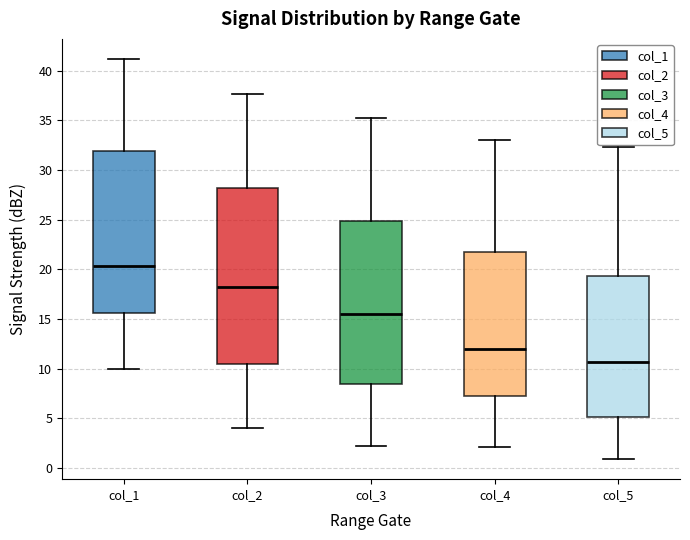

Reading left to right, read every box against the y-axis: the position of its median line, the range the box covers, and the ends of its whiskers. The values are not printed on the chart, so give them approximately, as read against the axis.

col_1: median 20.5, box 15.5 to 32.0, whiskers 10.0 to 41.0
col_2: median 18.0, box 10.5 to 28.5, whiskers 4.0 to 37.5
col_3: median 15.5, box 8.5 to 25.0, whiskers 2.0 to 35.0
col_4: median 12.0, box 7.5 to 22.0, whiskers 2.0 to 33.0
col_5: median 10.5, box 5.0 to 19.5, whiskers 1.0 to 32.5